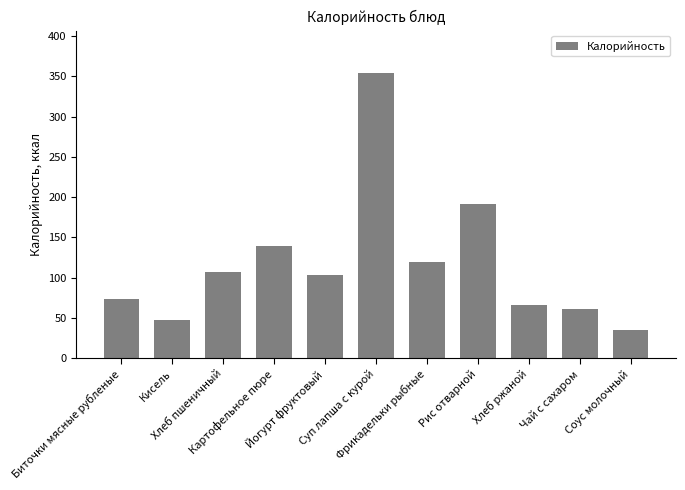

Between Хлеб пшеничный and Хлеб ржаной, which is larger?

Хлеб пшеничный